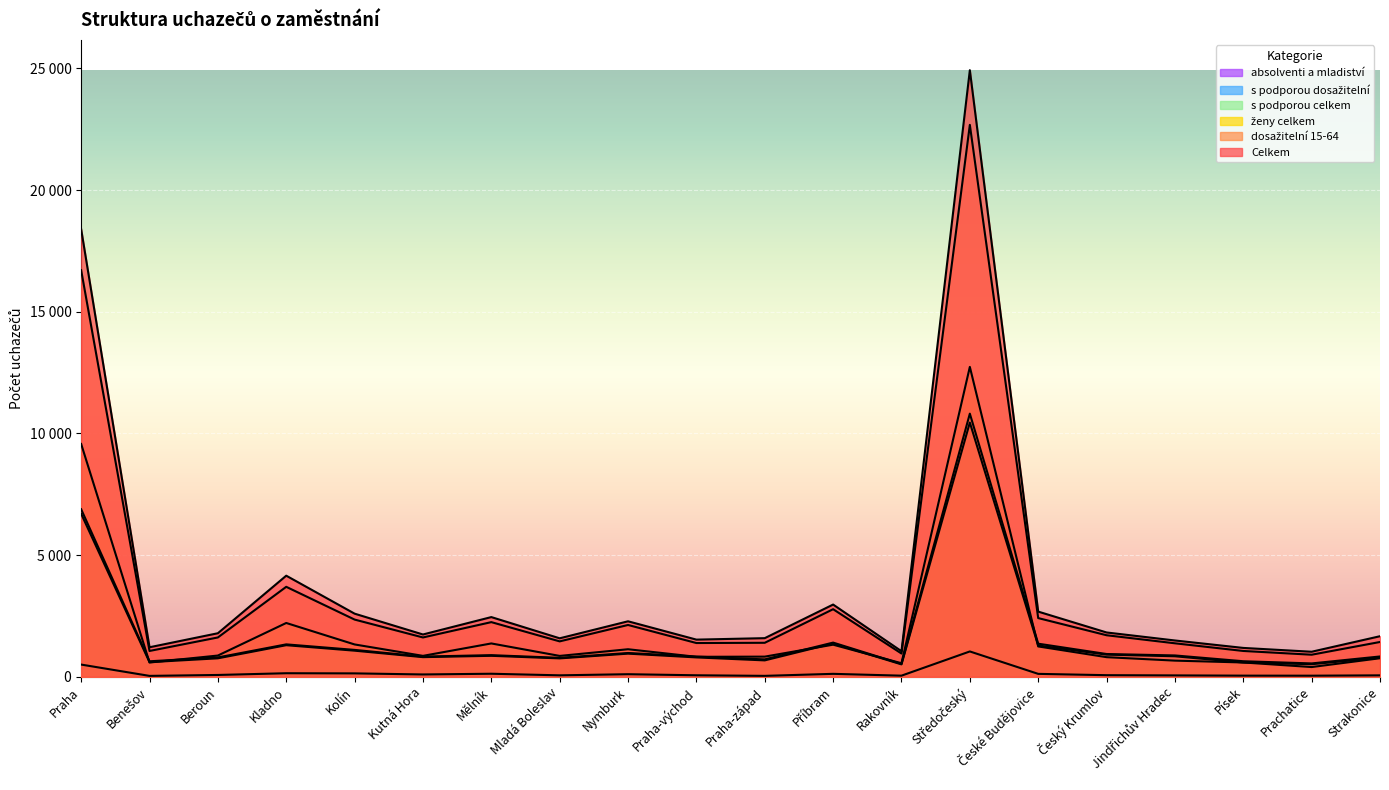

Which series changed the most between Kladno and Kutná Hora?

Celkem